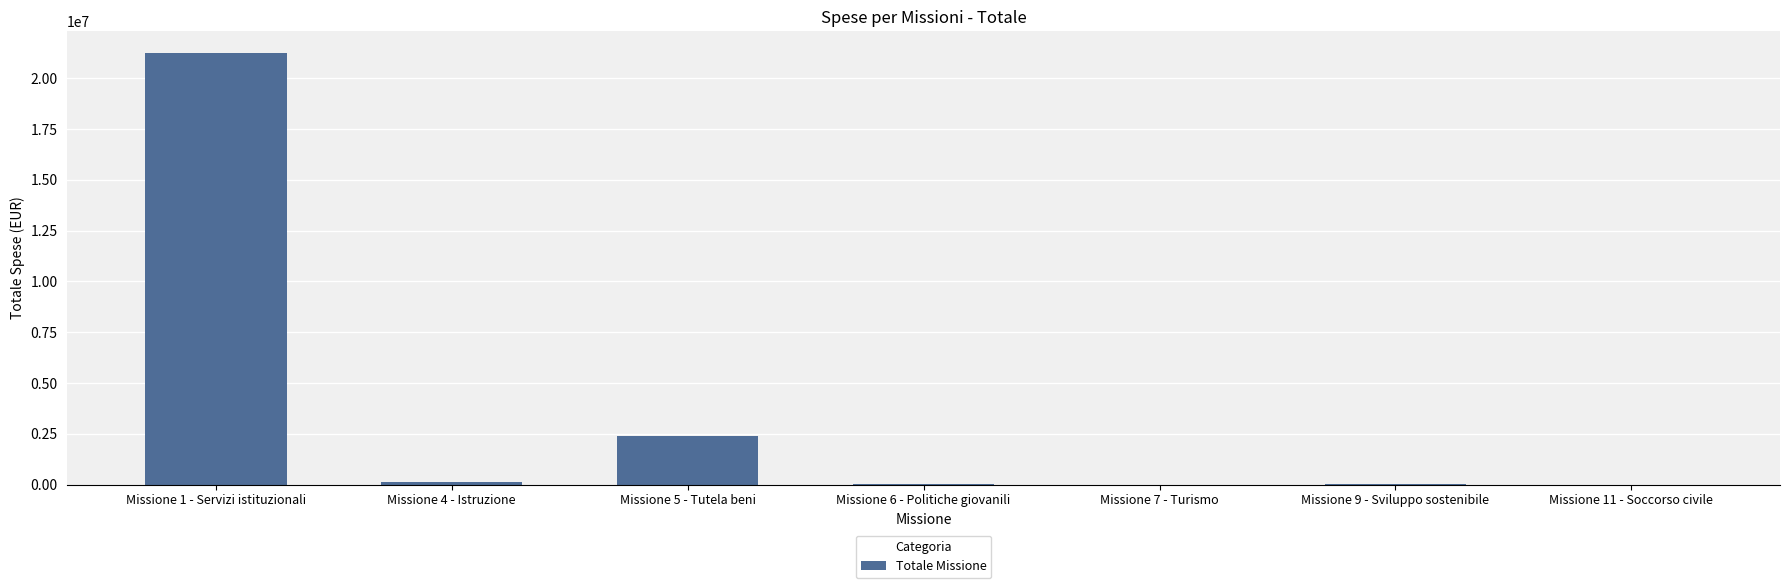

What is the maximum value shown in the chart?

21248629.5